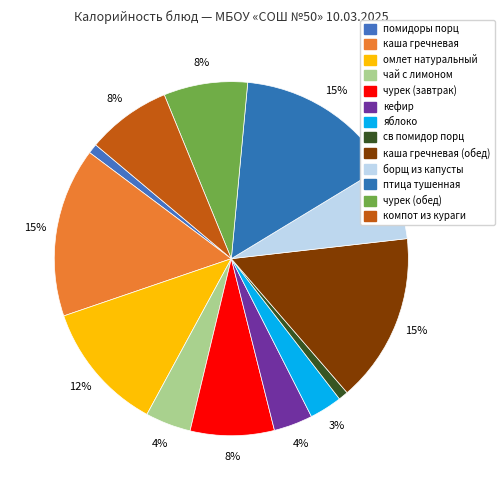

How many slices are in this pie chart?

13